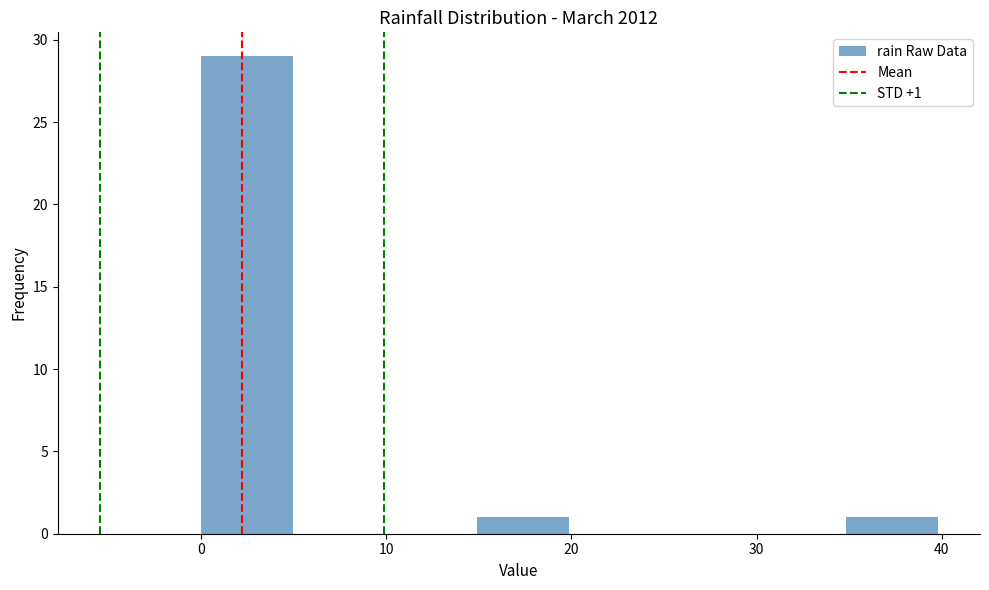

Which range on the x-axis has the tallest bar?

0 to 5